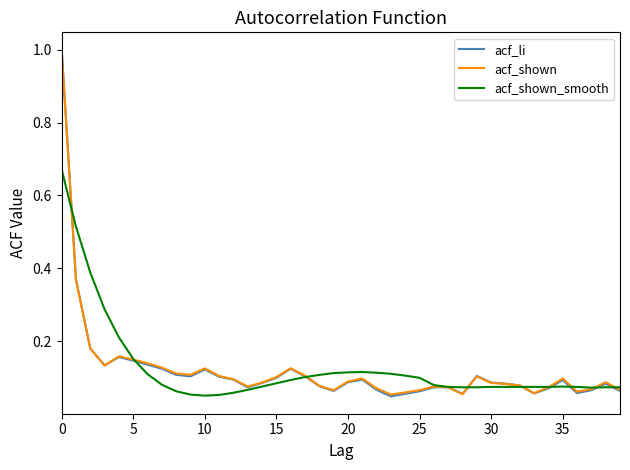

What is the maximum value for acf_li?

1.0